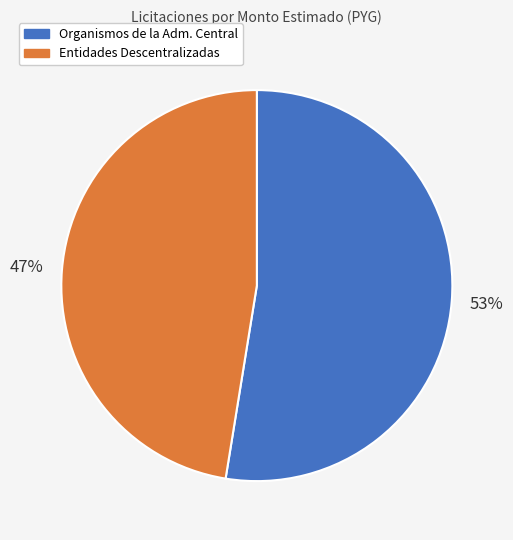

Count the number of slices in the pie.

2